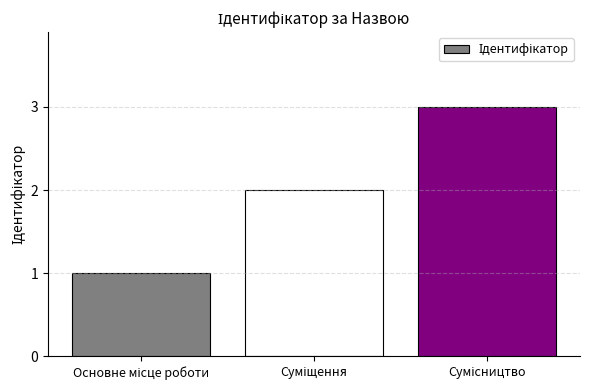

What is the sum of all values?

6